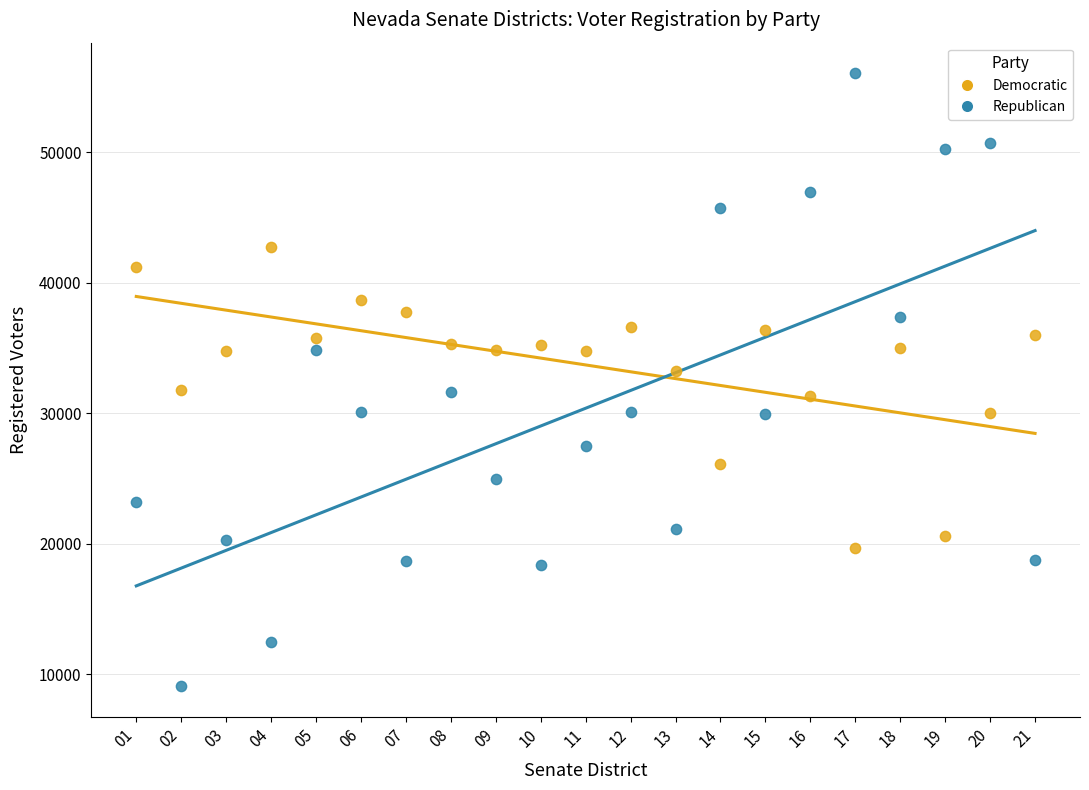

Across all data points, what is the range of Y values (max minus min)?

47003